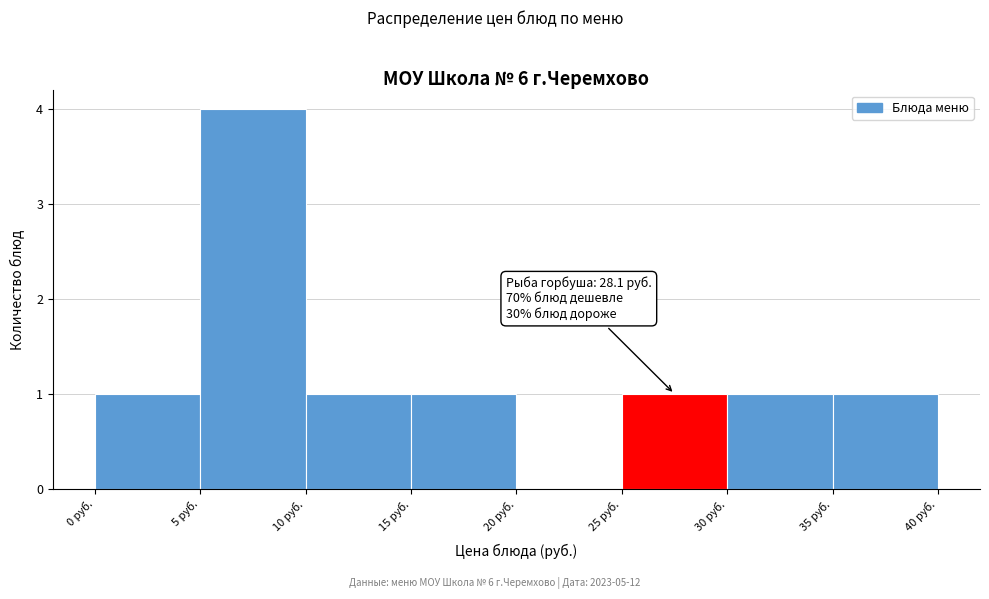

Over which range of the x-axis is the bar tallest?

5 to 10